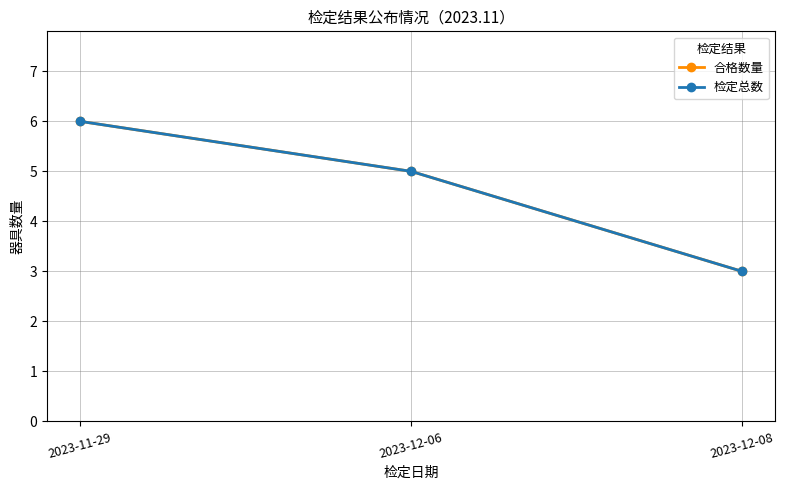

Is this an area chart (filled region under the line)?

No